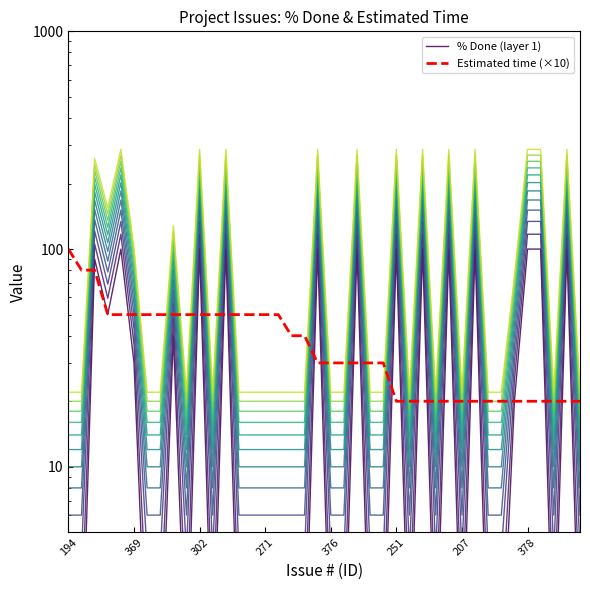

What is the label of the 8th point from the left?

378